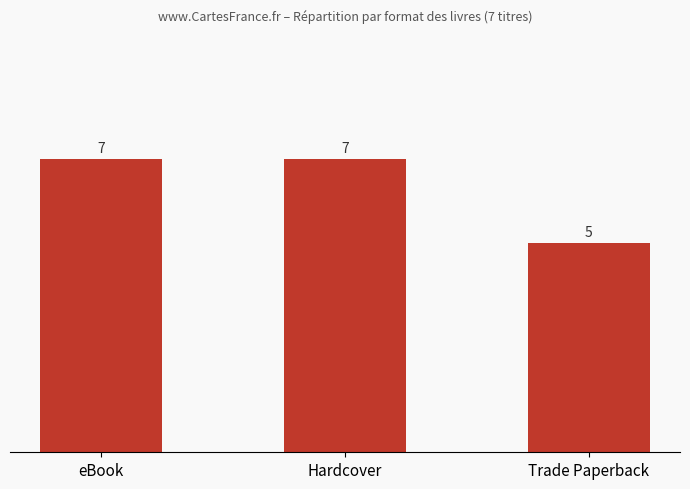

What is the difference between the values at Trade Paperback and eBook?

2